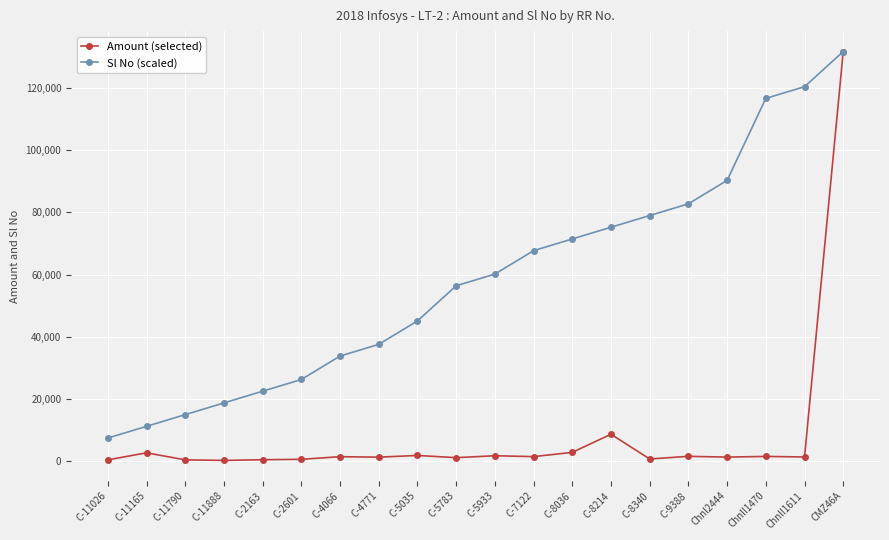

True or false: Sl No (scaled) has more than 2 interior local peaks.

False